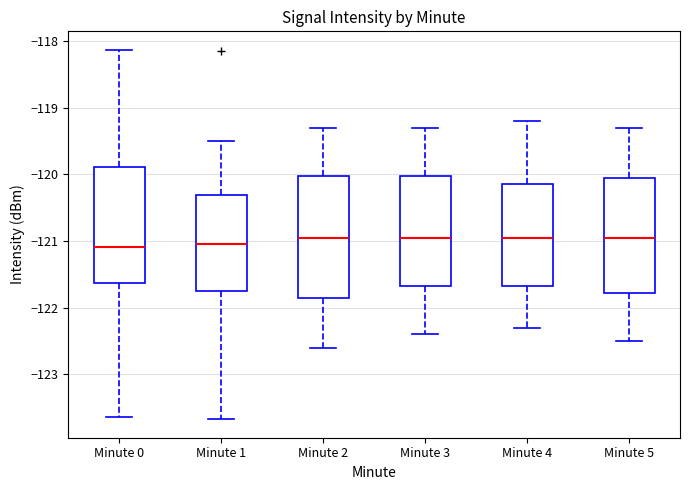

Reading left to right, read every box against the y-axis: the position of its median line, the range the box covers, and the ends of its whiskers. The values are not printed on the chart, so give them approximately, as read against the axis.

Minute 0: median -121.1, box -121.6 to -119.9, whiskers -123.6 to -118.1
Minute 1: median -121.0, box -121.7 to -120.3, whiskers -123.7 to -119.5
Minute 2: median -120.9, box -121.8 to -120.0, whiskers -122.6 to -119.3
Minute 3: median -120.9, box -121.7 to -120.0, whiskers -122.4 to -119.3
Minute 4: median -120.9, box -121.7 to -120.1, whiskers -122.3 to -119.2
Minute 5: median -120.9, box -121.8 to -120.0, whiskers -122.5 to -119.3